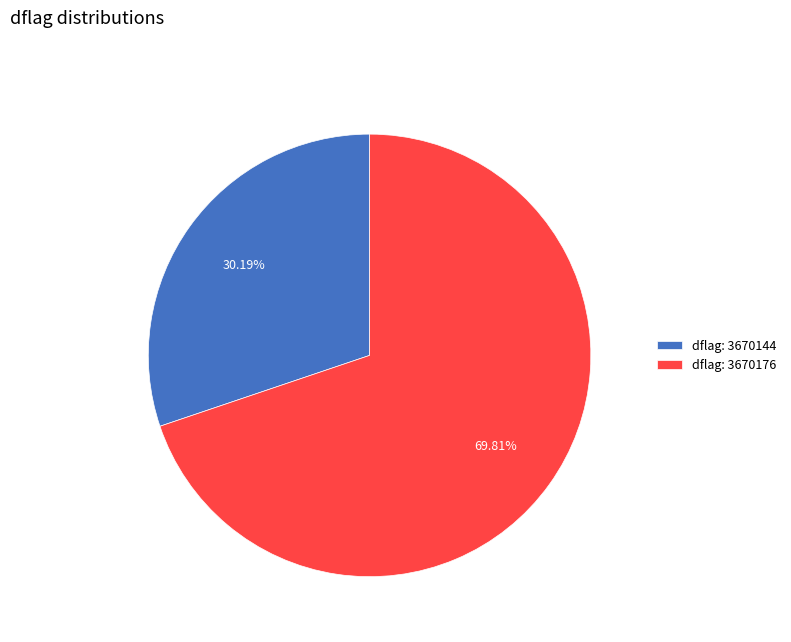

Is the sum of dflag: 3670144 and dflag: 3670176 greater than half?

Yes